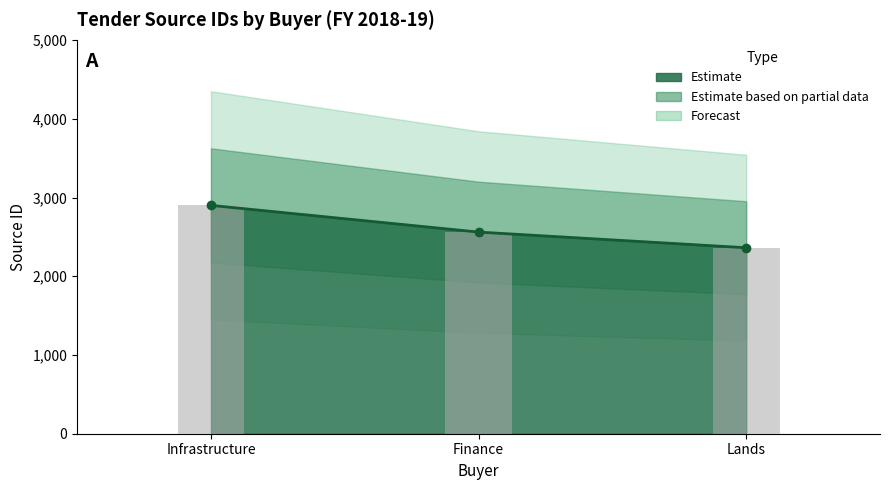

What is the difference between the maximum and minimum values?

538